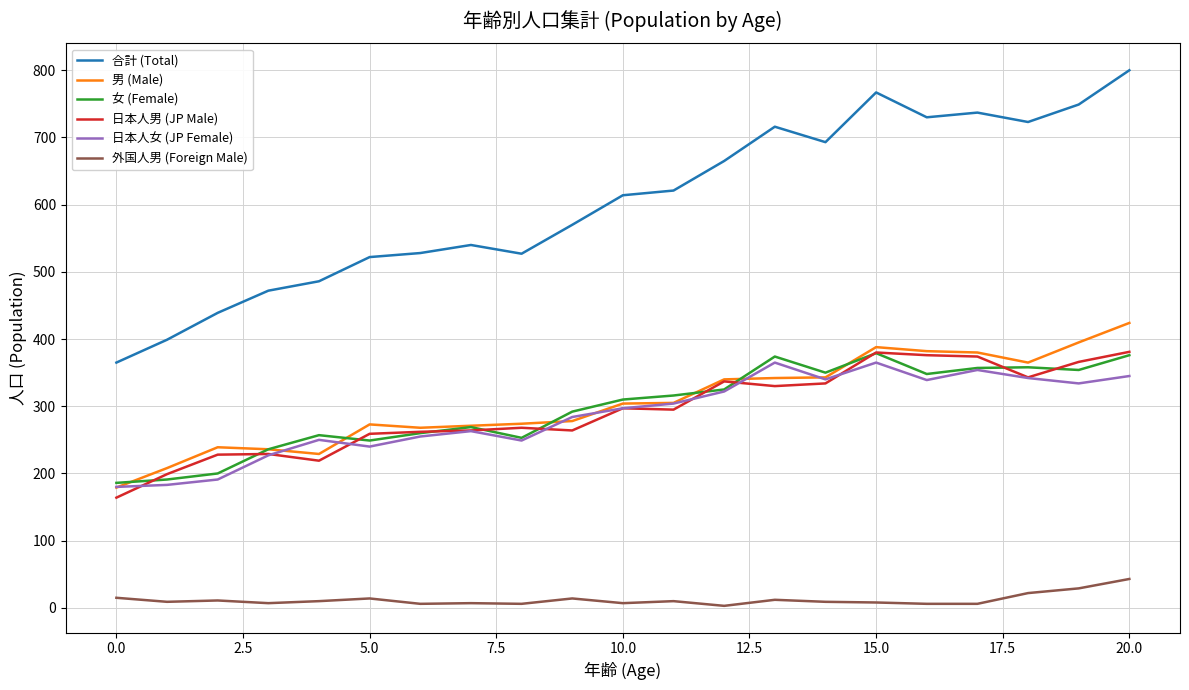

What is the average value of the 合計 (Total) series?

603